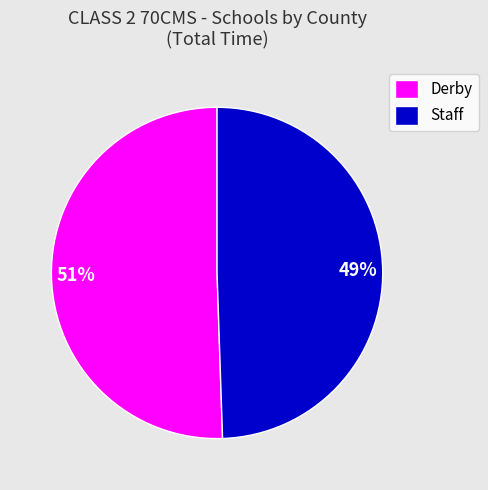

What percentage is the Staff slice, to the nearest percent?

49%